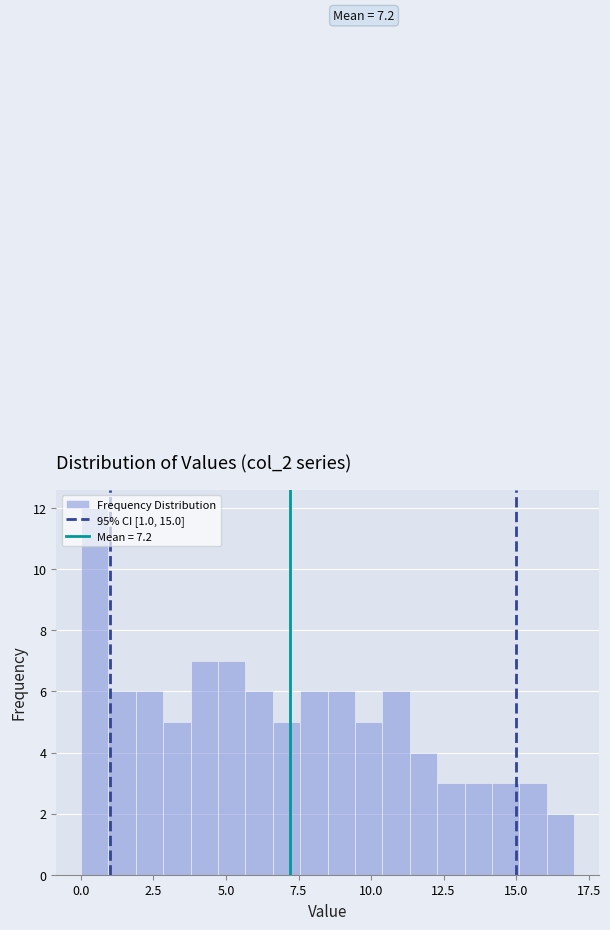

Read against the x-axis, roughly where is the centre of the tallest bar?

0.5